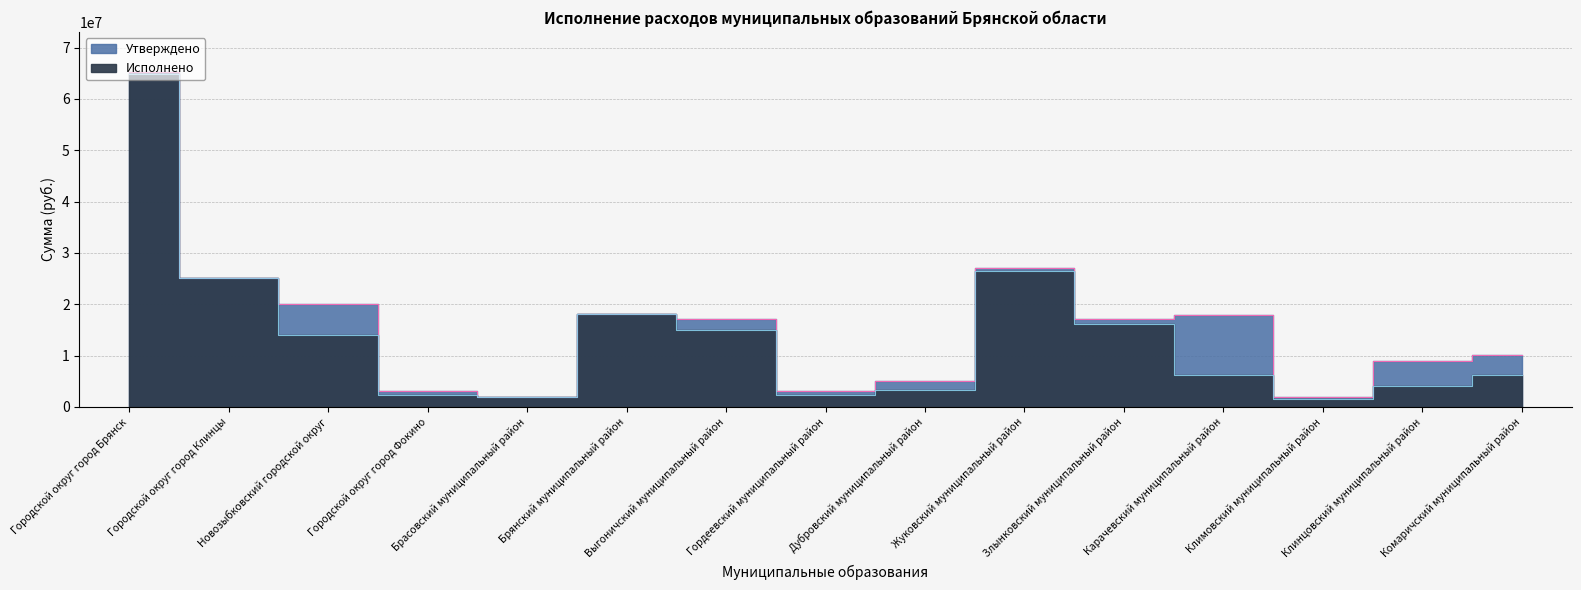

True or false: Исполнено has more than 2 interior local peaks.

False